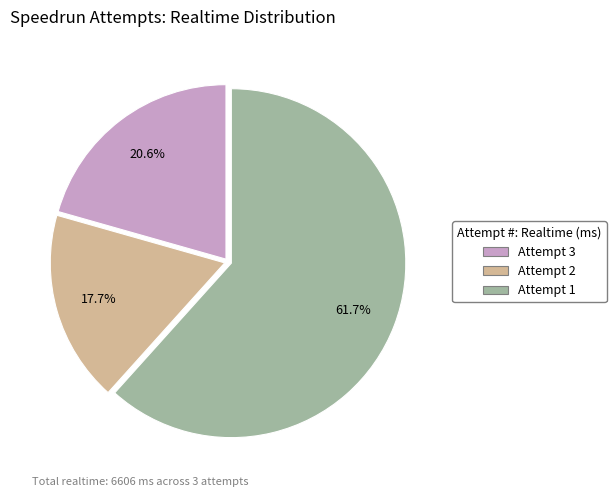

To the nearest percent, what portion does Attempt 1 represent?

62%